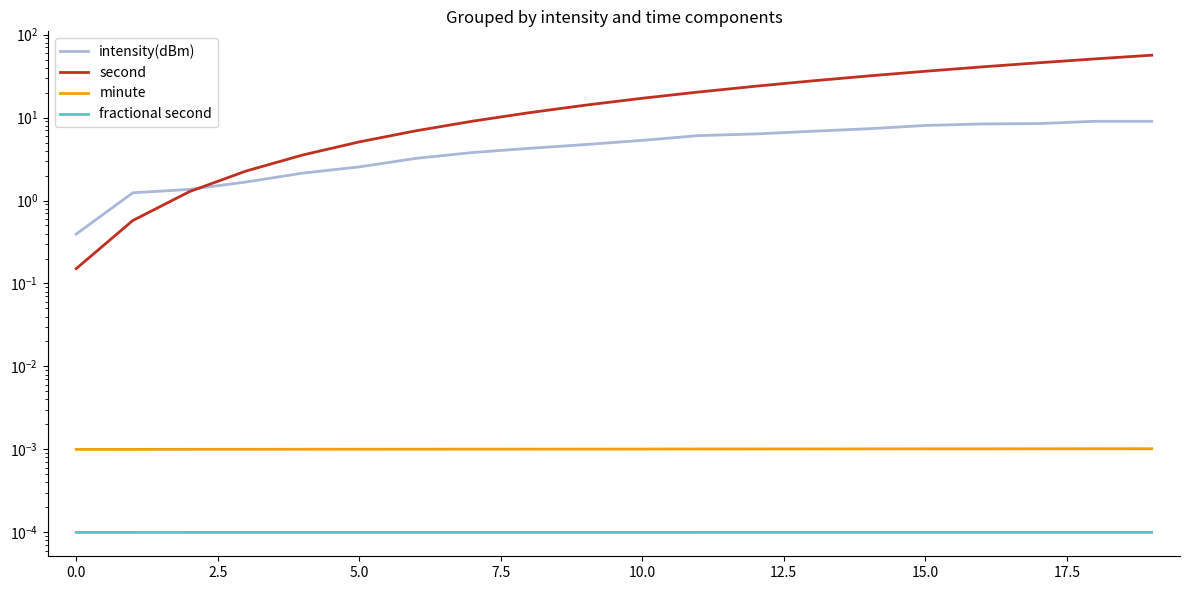

Where does the second series first go above 17?

10